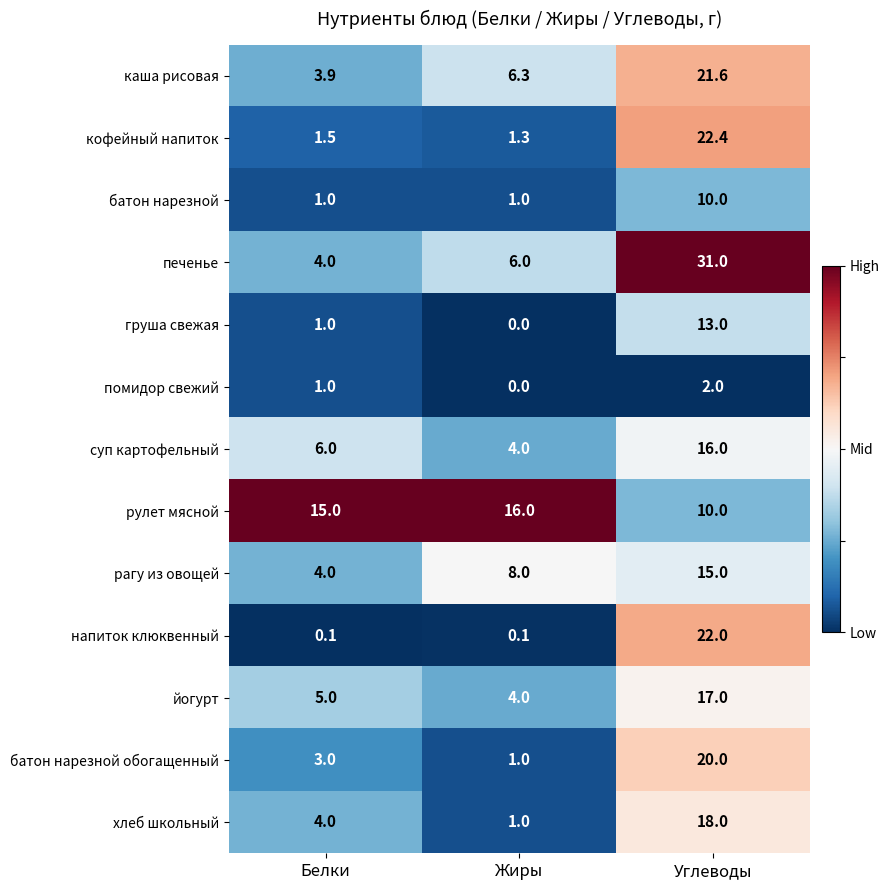

Which label corresponds to the smallest value in the chart?

Жиры